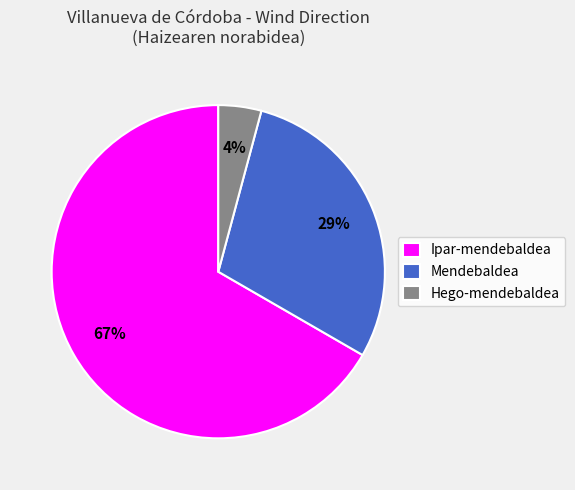

Approximately how many times larger is the value at Ipar-mendebaldea compared to Mendebaldea?

2.3